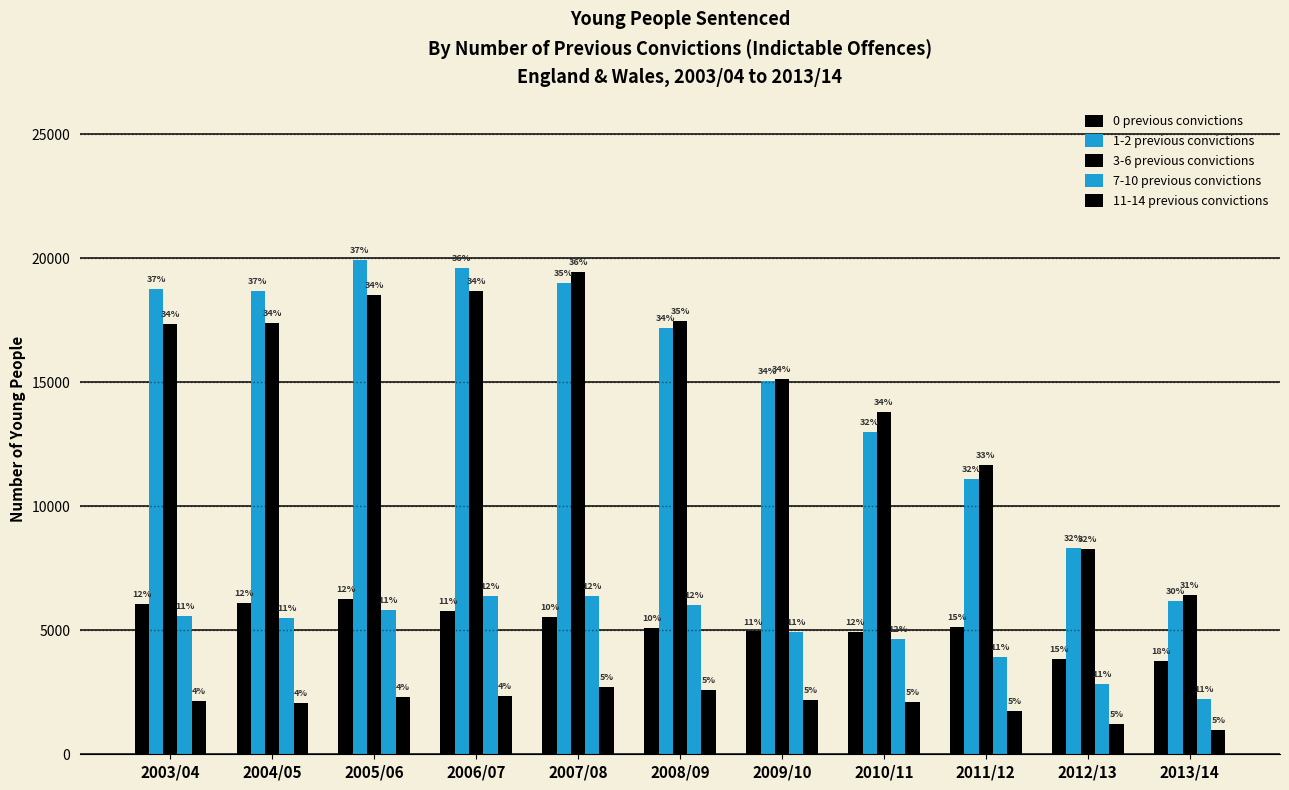

Reading left to right, transcribe all the data shown in this chart.

0 previous convictions: 6063	6113	6258	5780	5521	5112	4952	4945	5142	3828	3770
1-2 previous convictions: 18760	18671	19920	19623	19013	17206	15041	12989	11085	8328	6166
3-6 previous convictions: 17358	17384	18515	18686	19437	17477	15125	13805	11681	8294	6410
7-10 previous convictions: 5578	5502	5837	6397	6380	6005	4940	4638	3918	2825	2220
11-14 previous convictions: 2141	2086	2330	2368	2727	2610	2188	2115	1746	1228	980